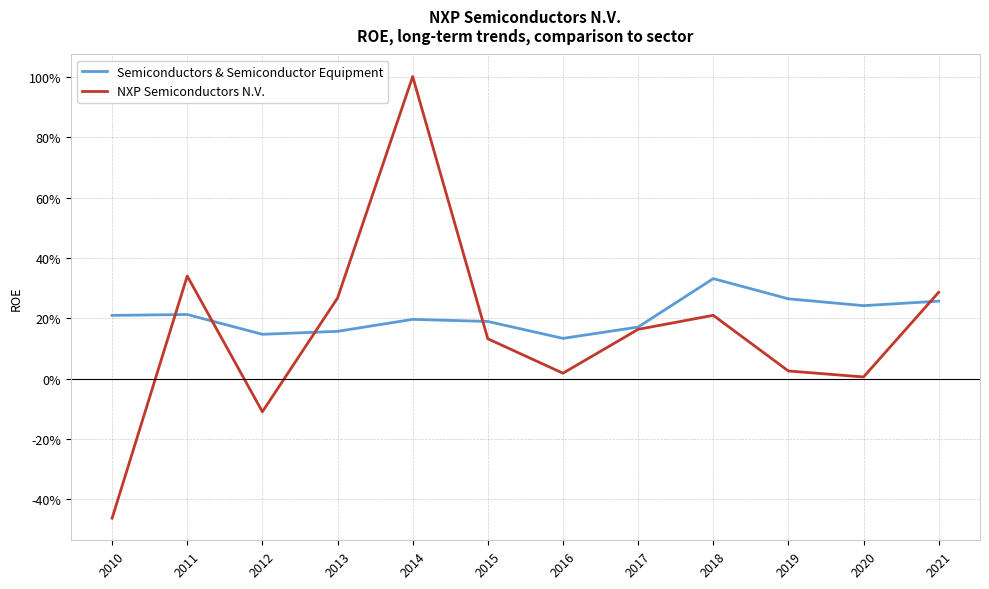

At which label does Semiconductors & Semiconductor Equipment reach its minimum?

2016